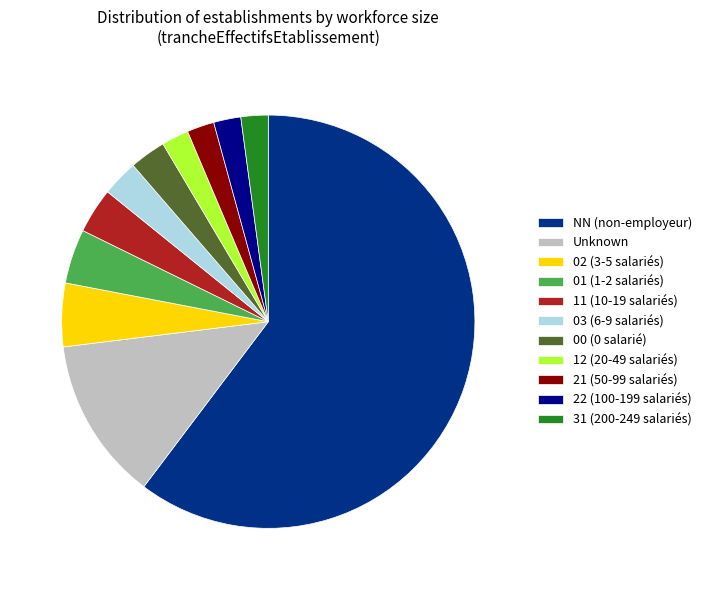

Approximately how many times larger is the value at 00 (0 salarié) compared to 01 (1-2 salariés)?

0.7